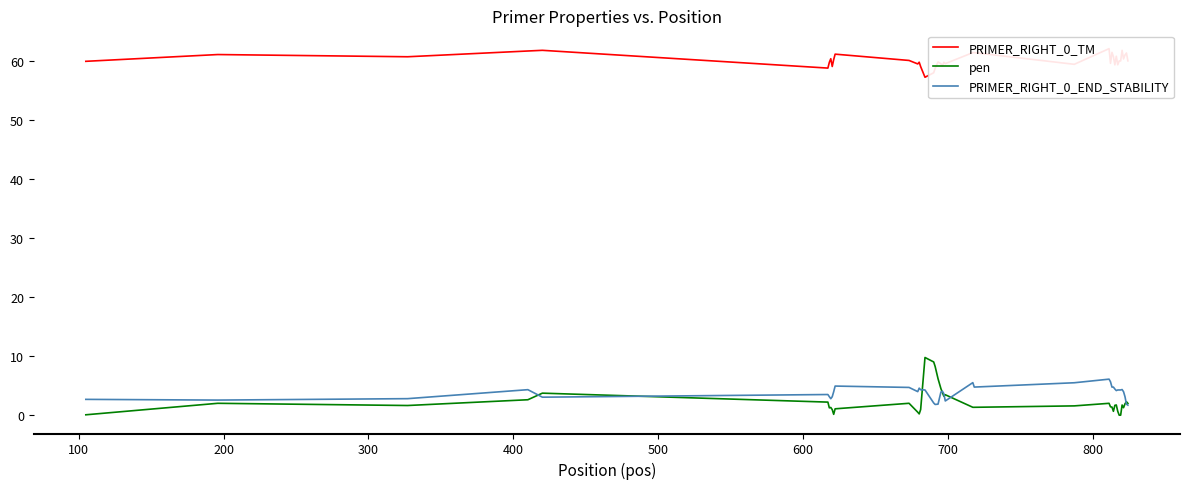

What is the value of the pen point at the 24th from the left?

1.4